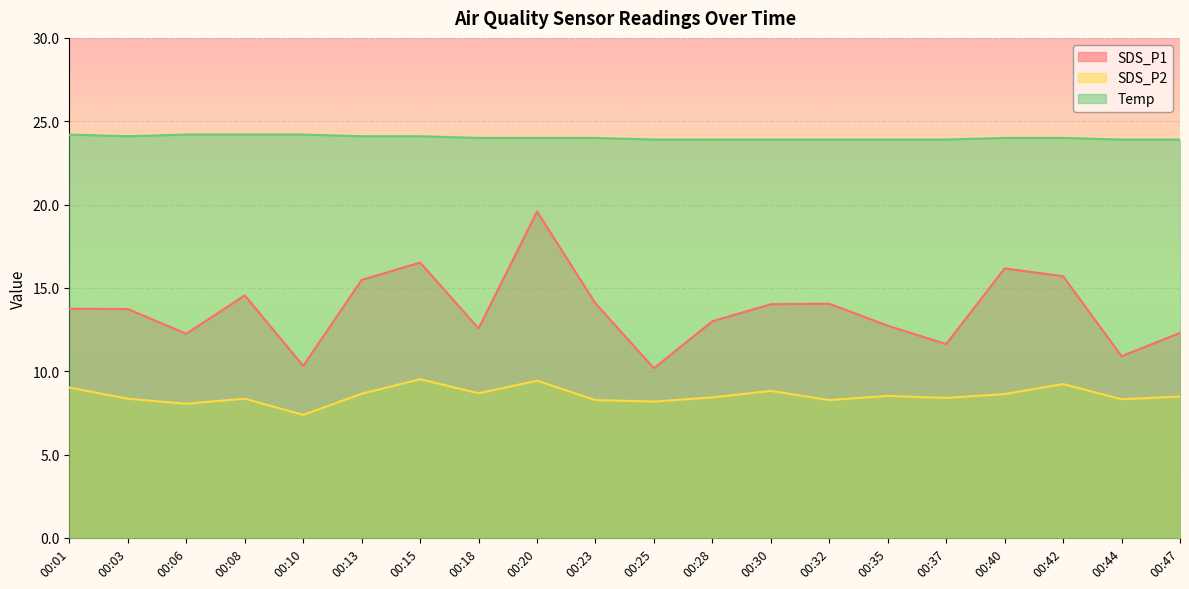

What is the value of the SDS_P2 point at the 2nd from the left?

8.3